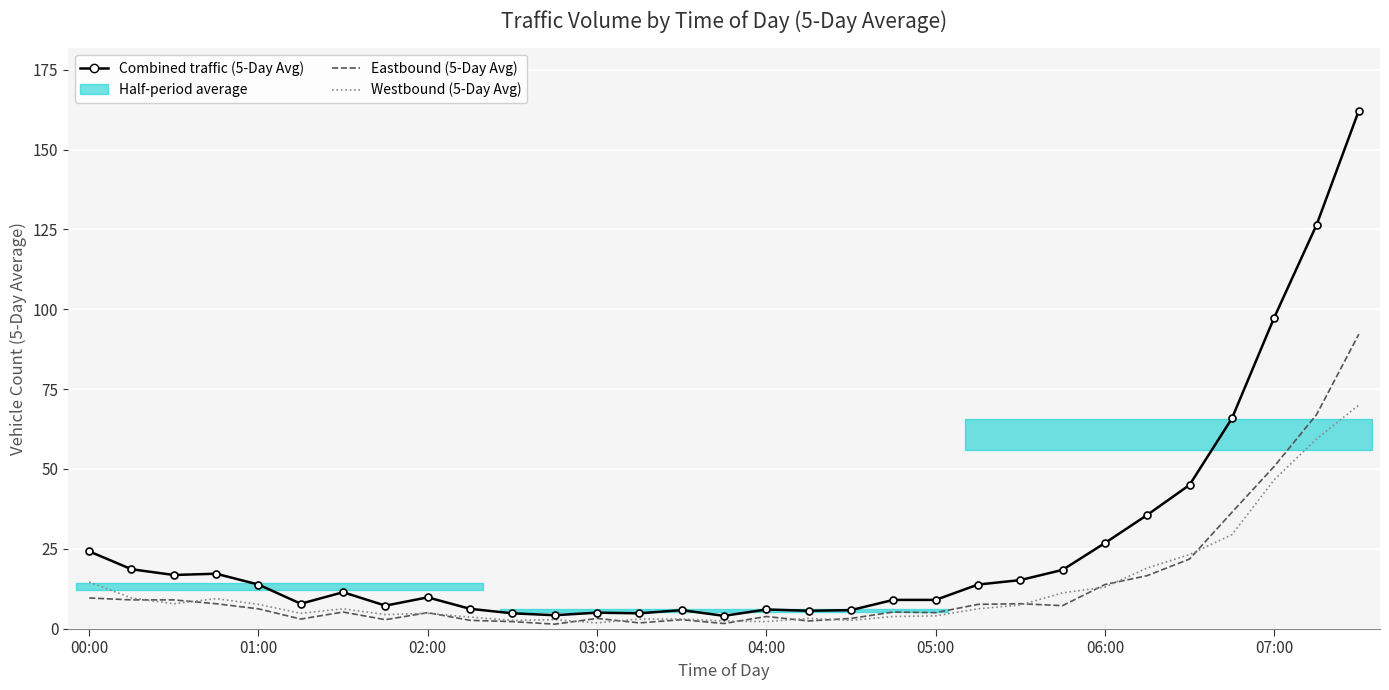

True or false: Eastbound (5-Day Avg) and Combined traffic (5-Day Avg) cross at least once.

False